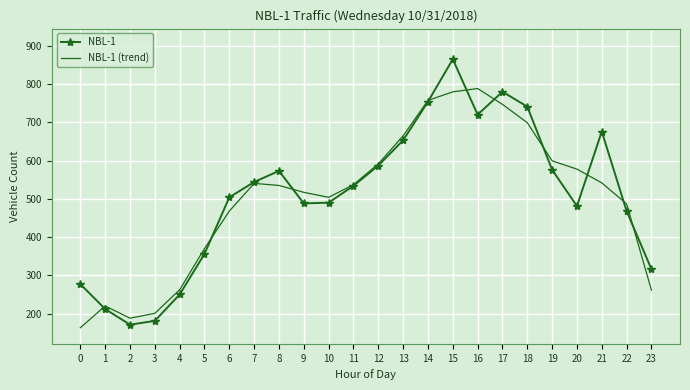

In NBL-1, how many points are lower than both neighbors (excluding endpoints)?

4